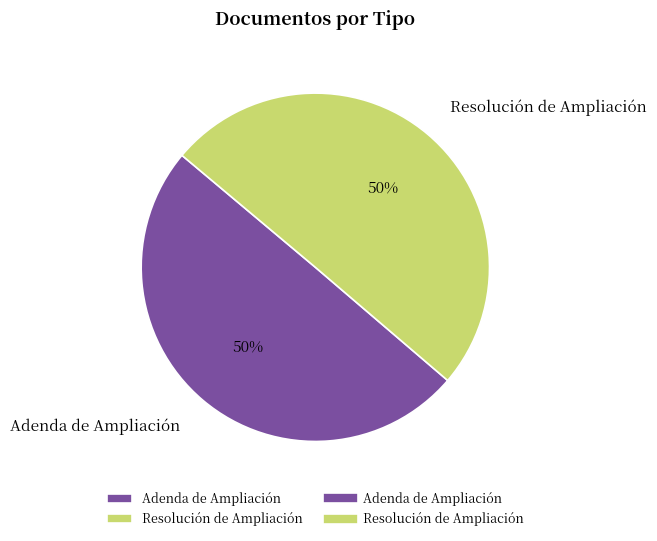

Count the number of slices in the pie.

2